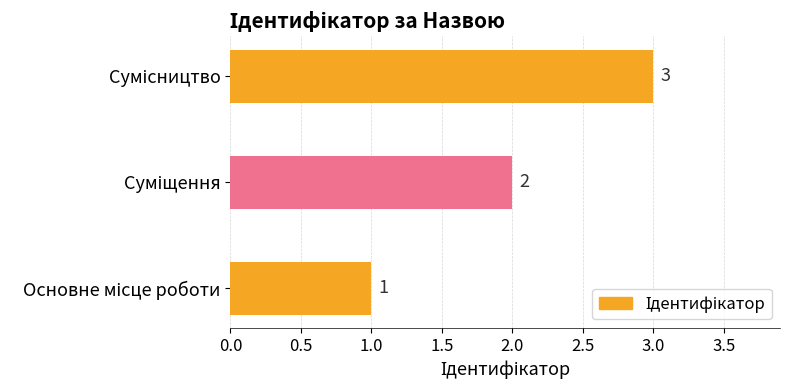

How many values are between 1 and 3?

3